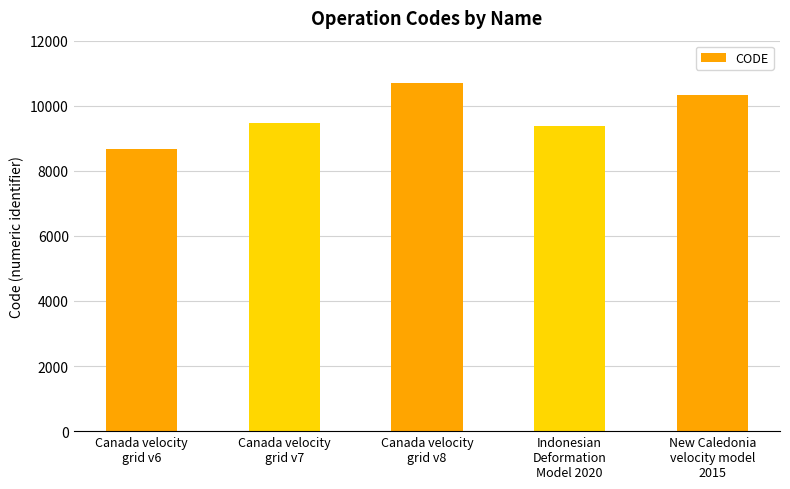

What is the approximate value at Canada velocity
grid v7, to the nearest 10?

9480